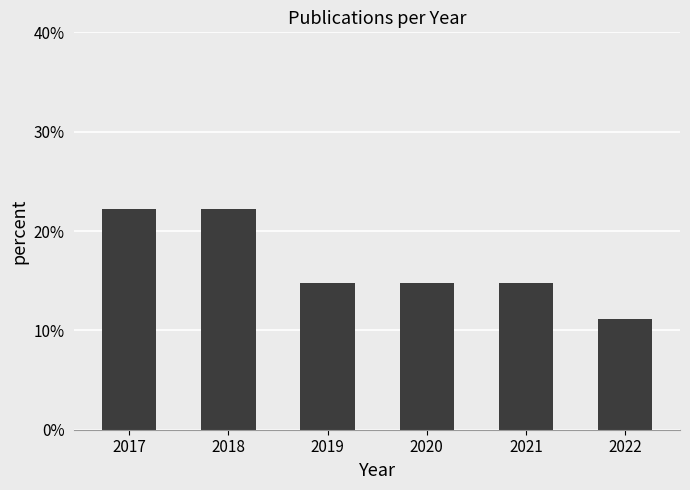

How many bars are there in total?

6